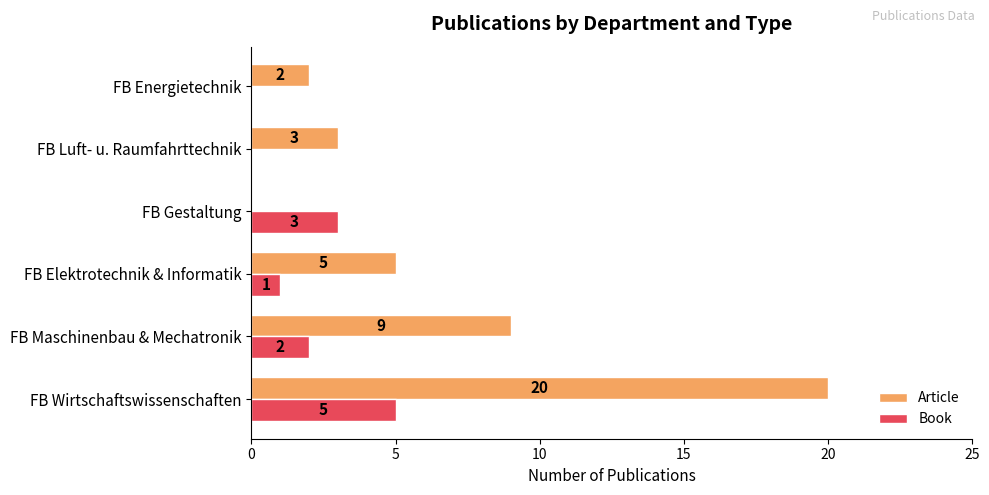

How many distinct data groups are displayed?

2